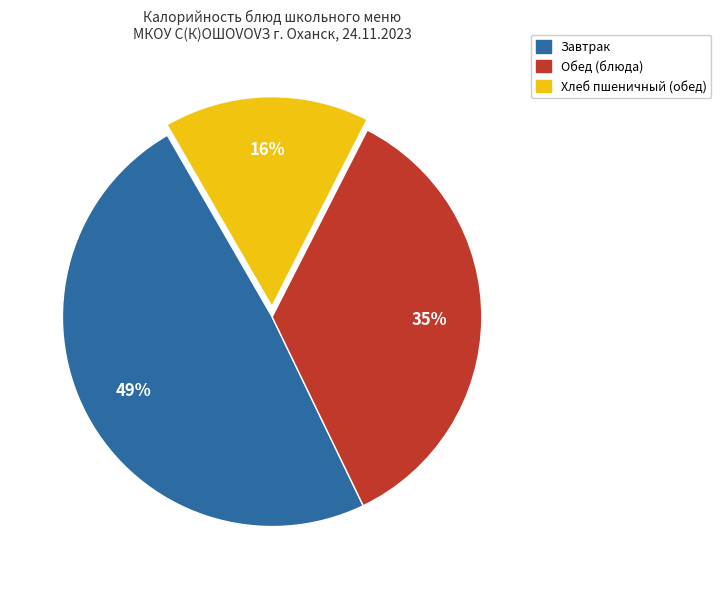

Is there any slice that represents more than half of the pie?

No